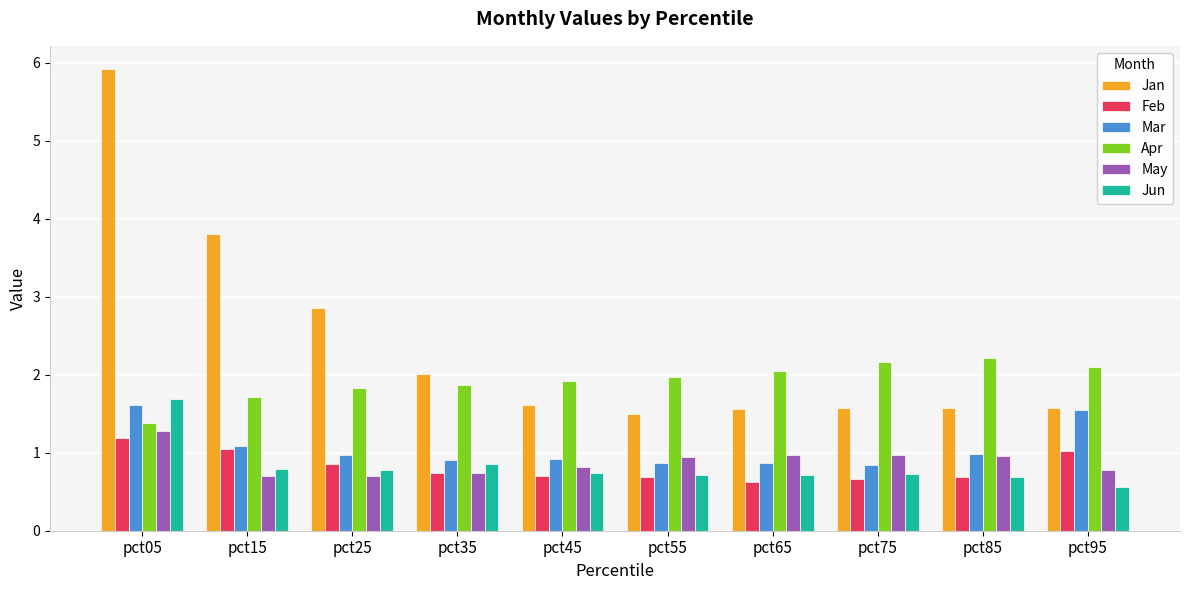

Is the value of May at pct75 greater than the value of Jun at pct65?

Yes